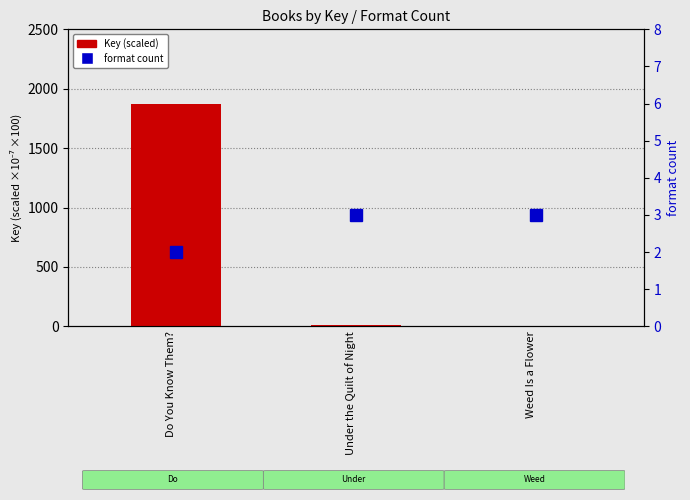

How many data points in Key (scaled) are less than 12?

1